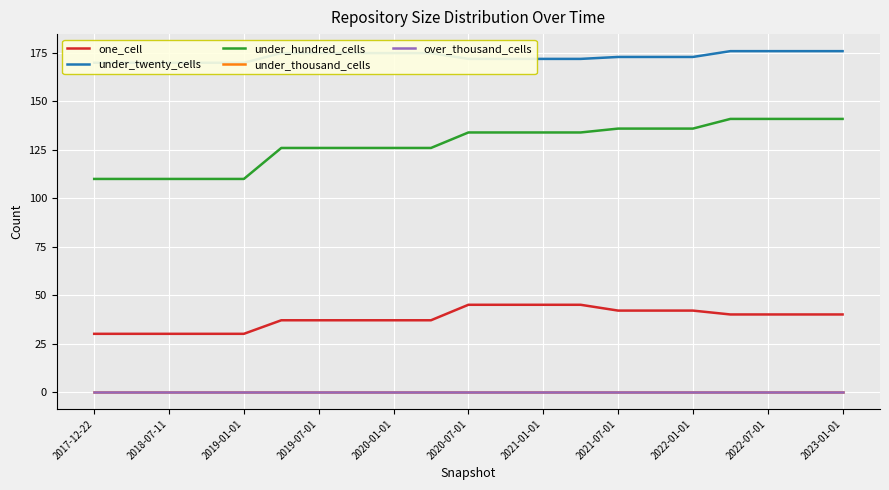

What is the average value of the one_cell series?

38